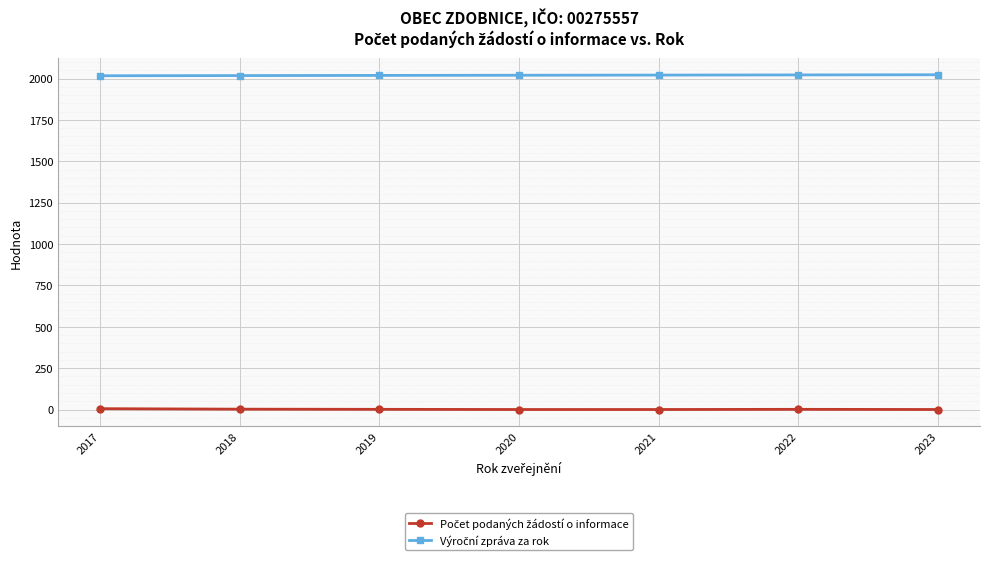

At how many categories does at least one series exceed 554?

7